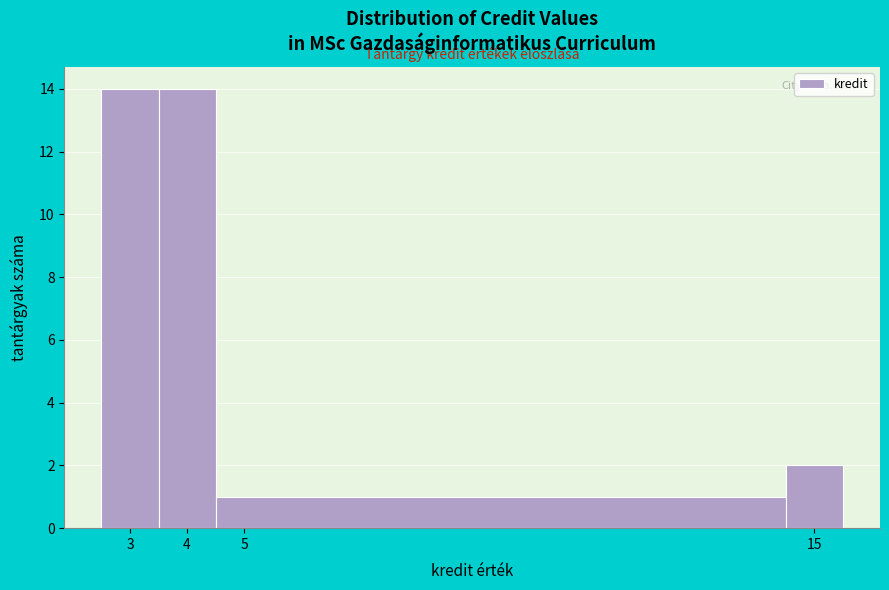

Reading left to right, list every bar in this chart as the range it spans on the x-axis followed by its height. The values are not printed on the chart, so give them approximately, as read against the axis.

2.5 to 3.5: 14
3.5 to 4.5: 14
4.5 to 14.5: 1
14.5 to 15.5: 2